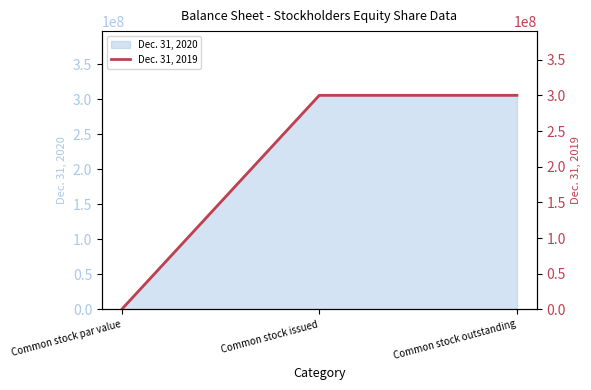

At which category does the chart reach its minimum across all series?

Common stock par value